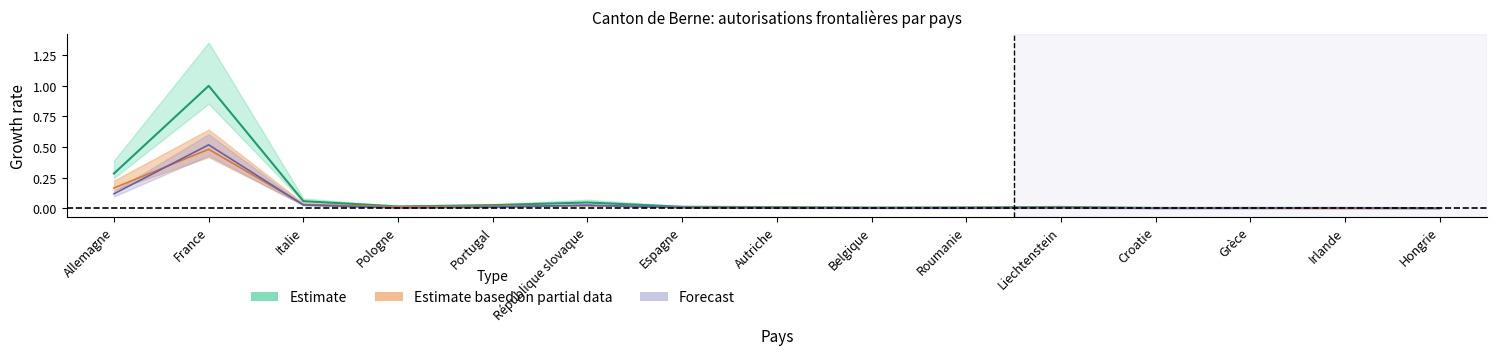

Does the chart have visible grid lines?

No